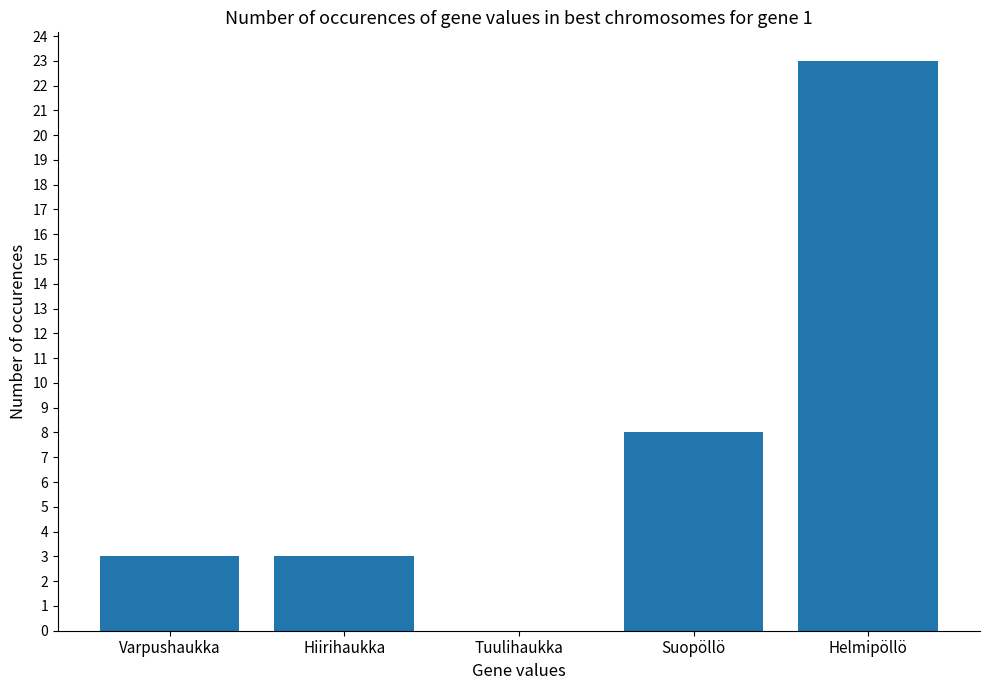

How many data points does each series have?

5